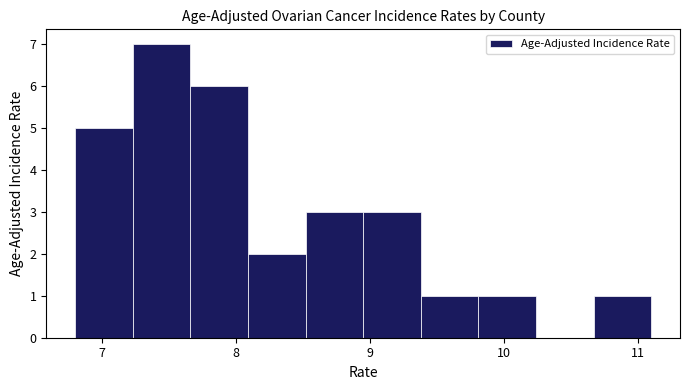

Reading left to right, list every bar in this chart as the range it spans on the x-axis followed by its height. Neither the bar edges nor the heights are printed on the chart, so give them approximately, as read against the axes.

6.80 to 7.23: 5
7.23 to 7.66: 7
7.66 to 8.09: 6
8.09 to 8.52: 2
8.52 to 8.95: 3
8.95 to 9.38: 3
9.38 to 9.81: 1
9.81 to 10.24: 1
10.24 to 10.67: 0
10.67 to 11.10: 1